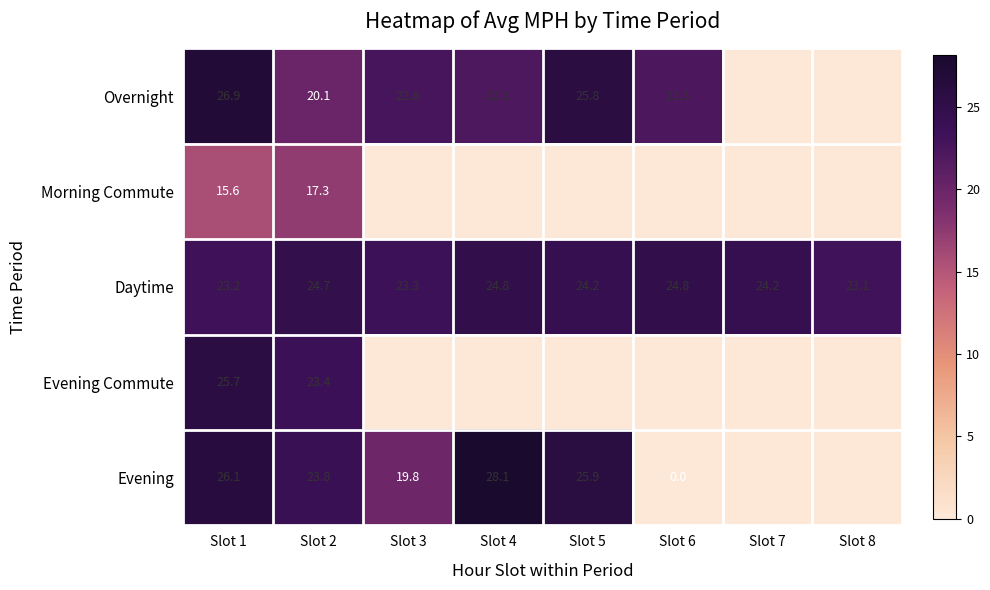

The value of Daytime at Slot 6 is 24.8. True or false?

True